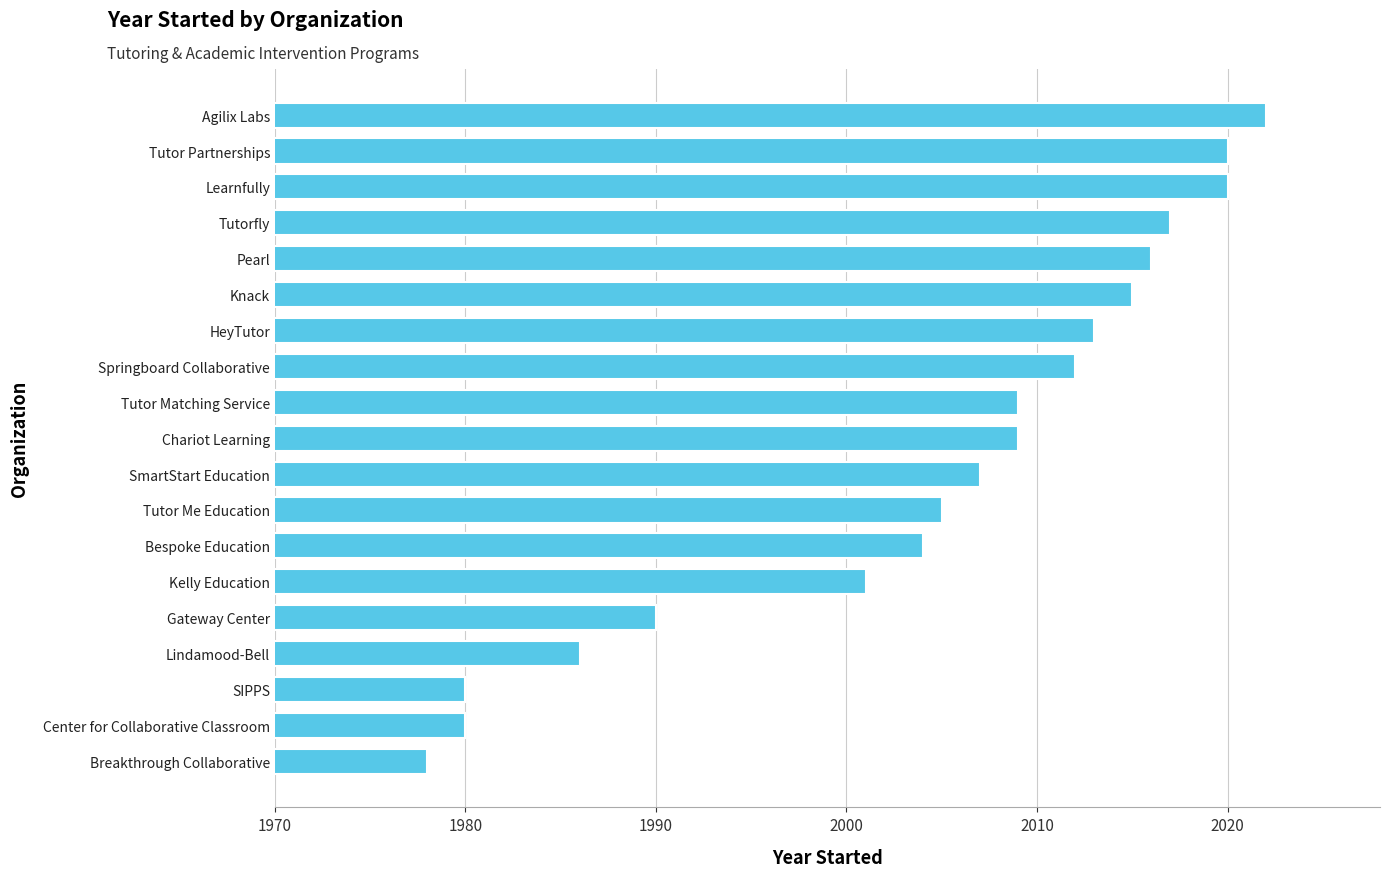

Approximately how many times larger is the value at Lindamood-Bell compared to Kelly Education?

1.0